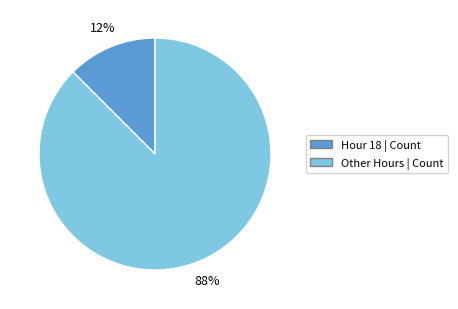

Is there a majority slice in this chart?

Yes